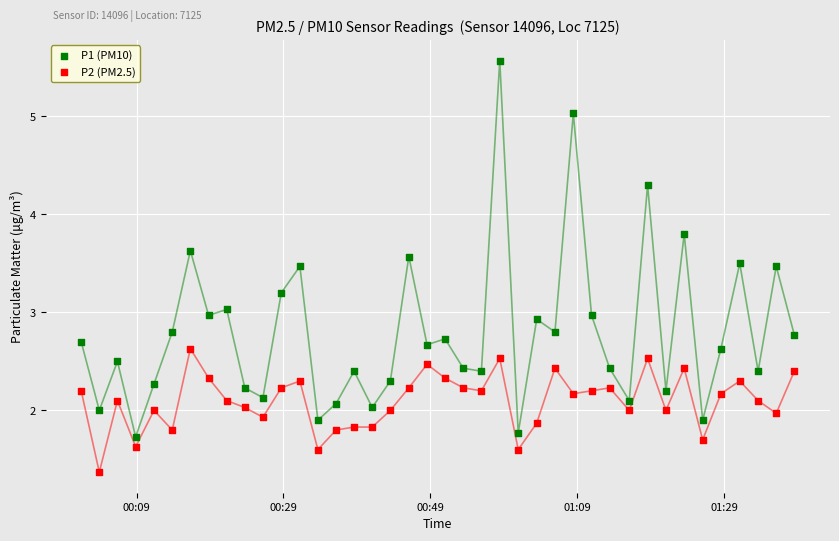

Which series has the largest Y range (max minus min)?

P1 (PM10)